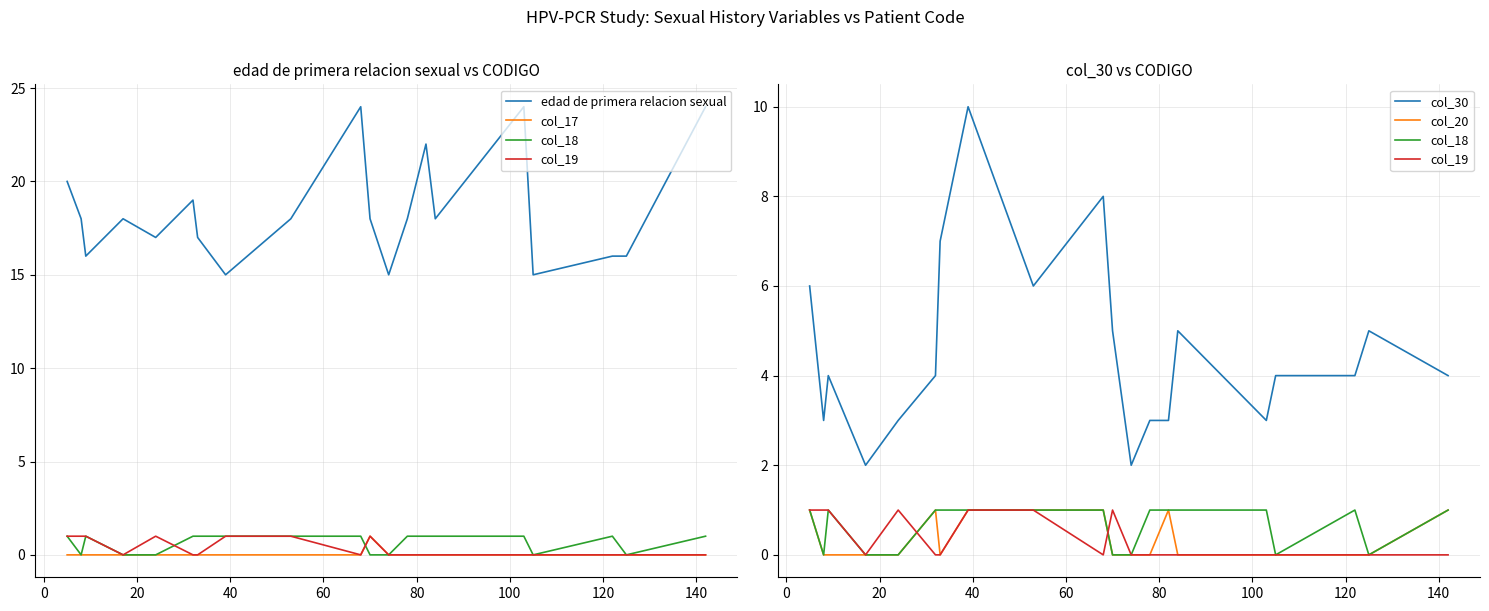

What is the difference between the second highest and minimum values in the col_20 series?

1